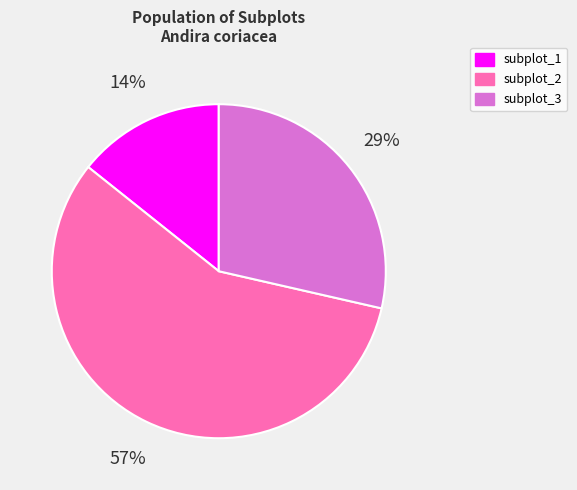

Which slice is the smallest?

subplot_1